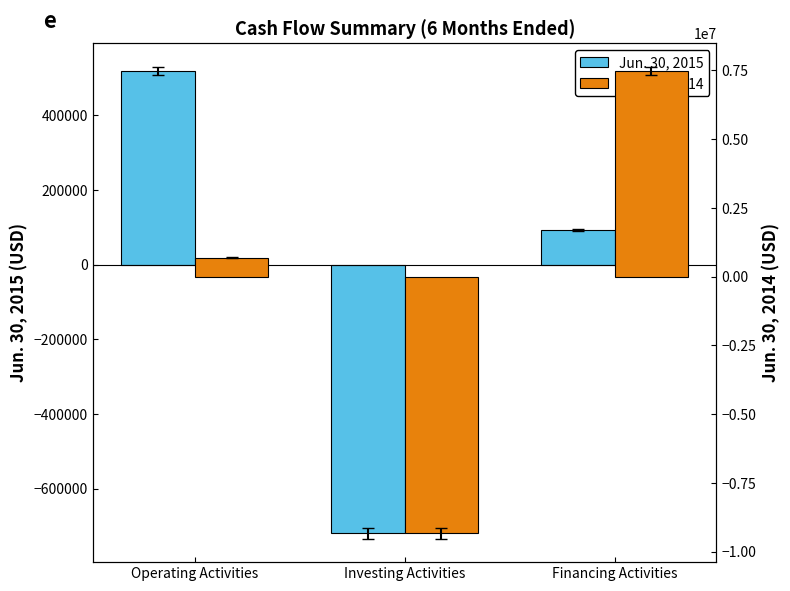

What is the average value of the Jun. 30, 2015 series?

-35181